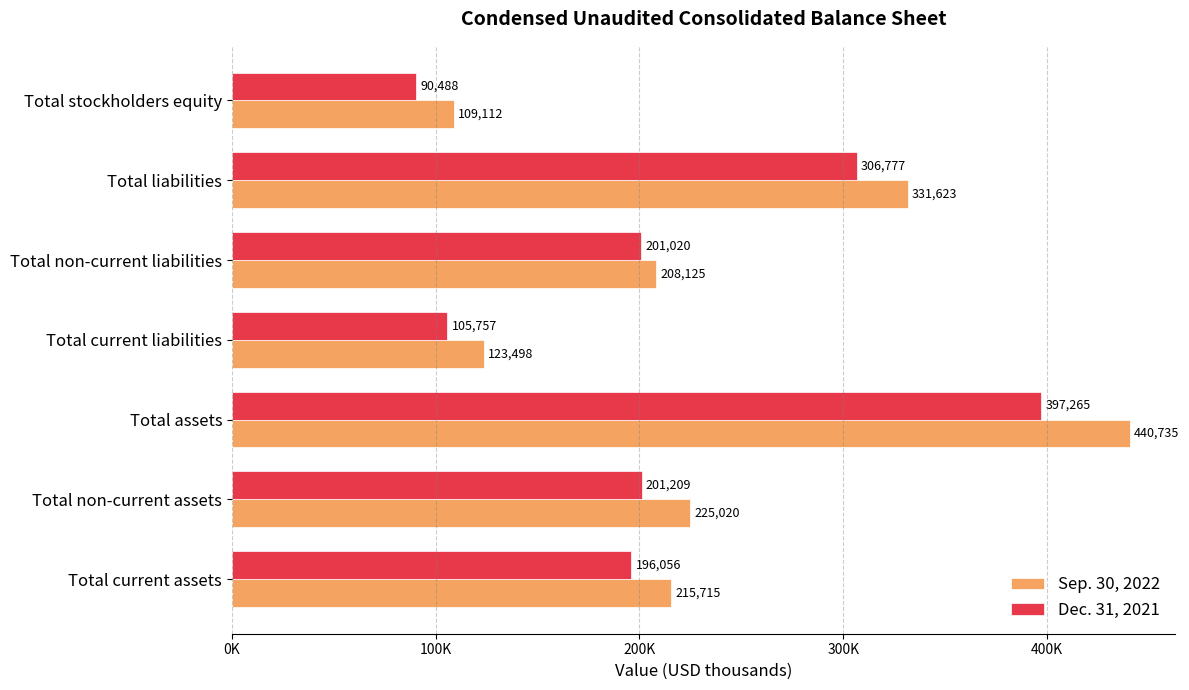

At which category is the sum across all series the highest?

Total assets